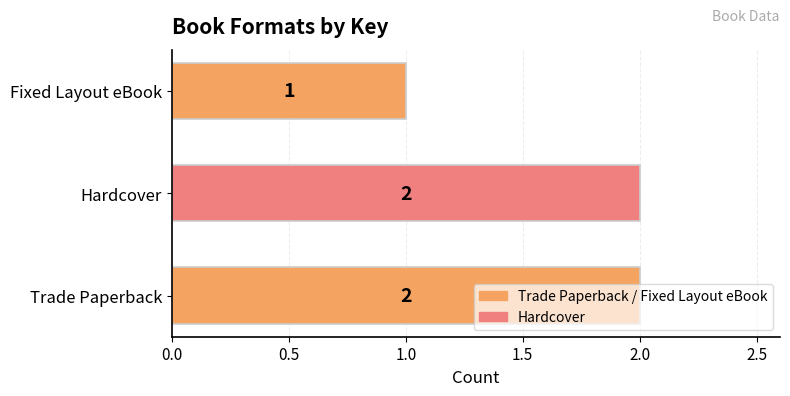

What is the average value?

2